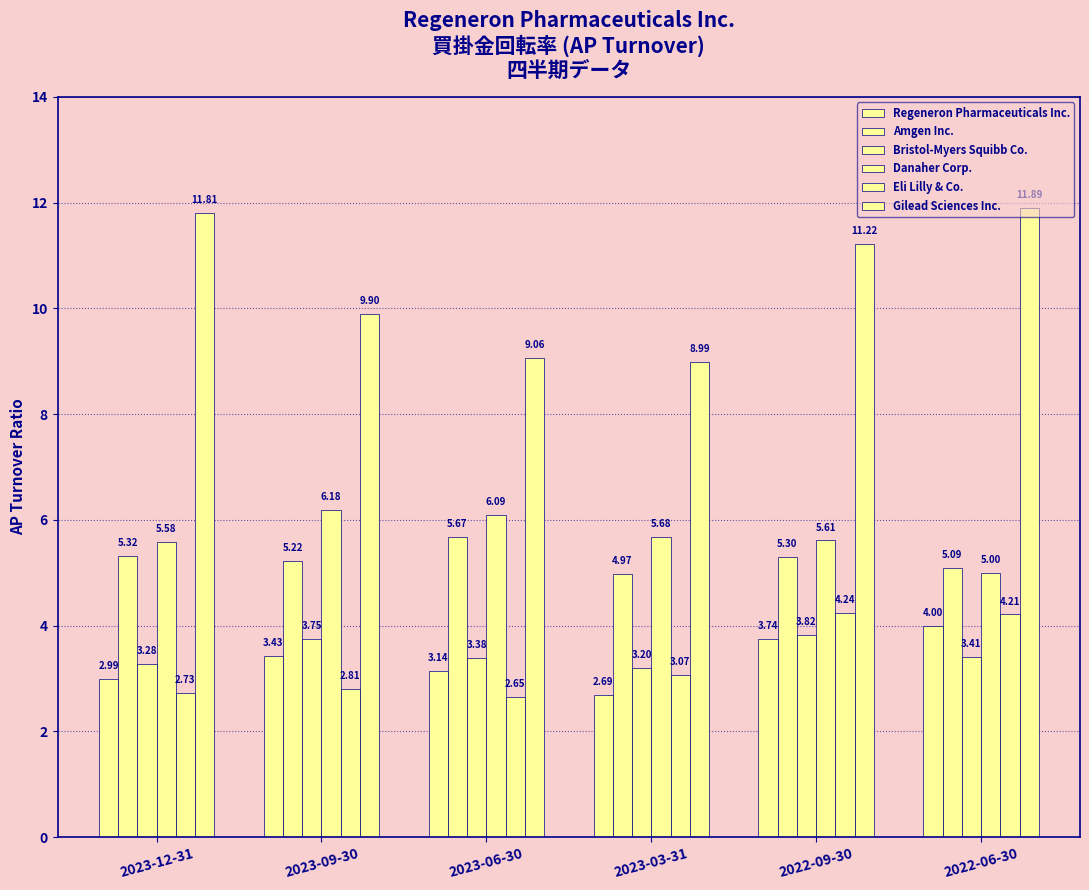

What is the difference between the Bristol-Myers Squibb Co. values at 2022-06-30 and 2023-03-31?

0.2